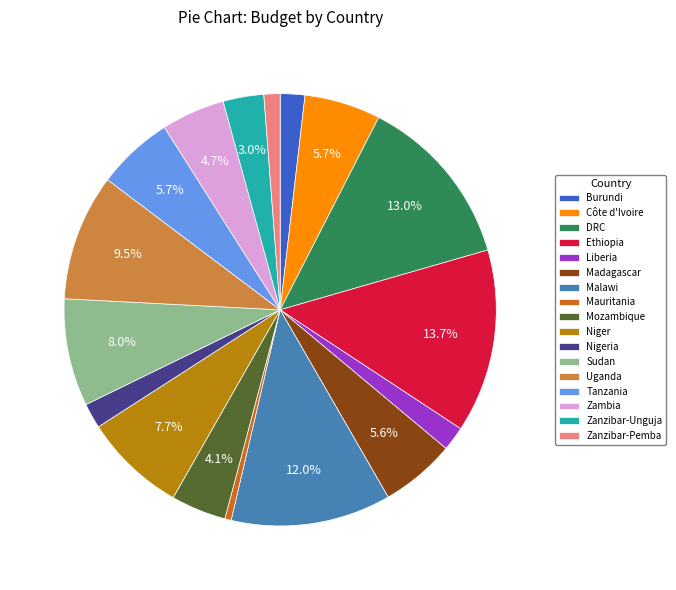

Count the number of slices in the pie.

17